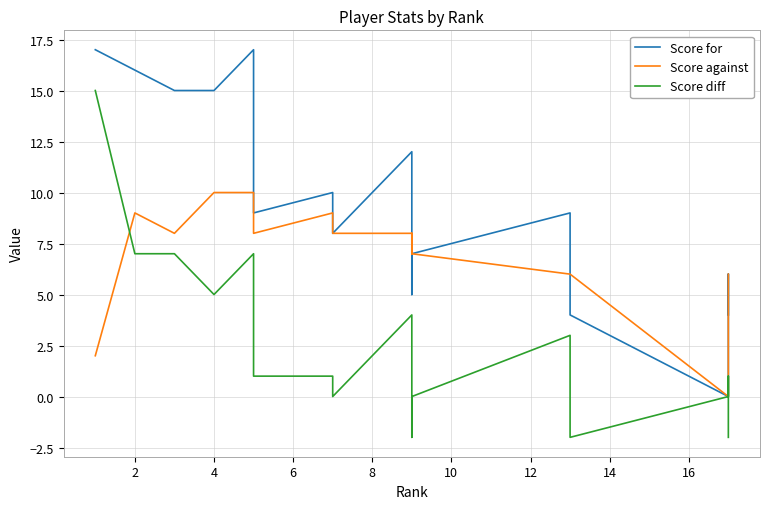

At how many categories does at least one series exceed 14?

5